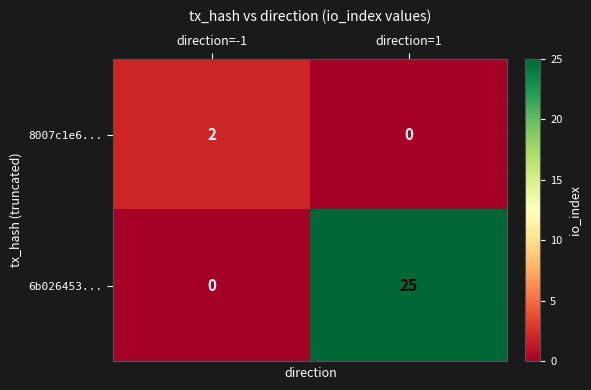

Is the value of 6b026453... at direction=1 greater than the value of 8007c1e6... at direction=1?

Yes